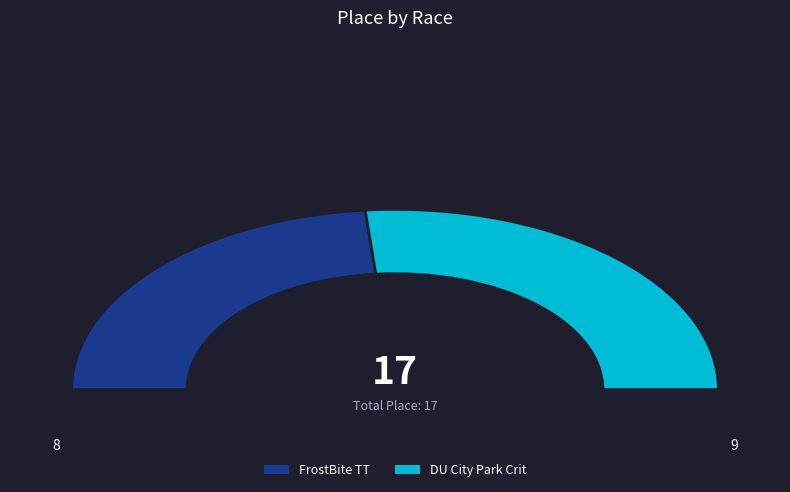

Count the number of slices in the pie.

2